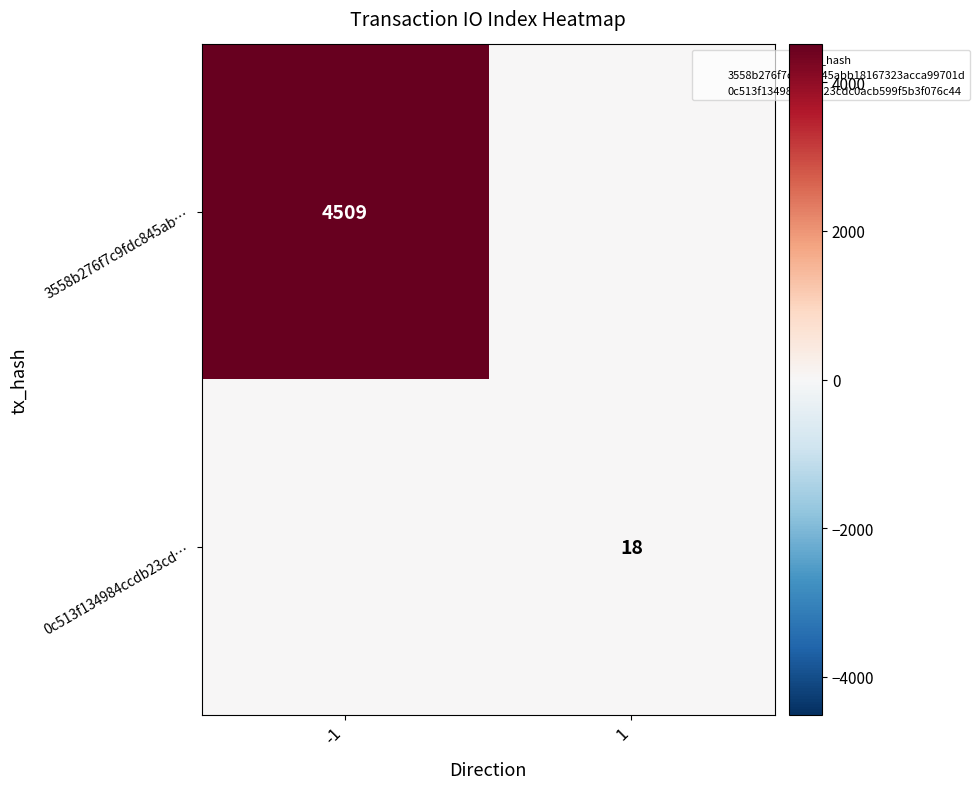

Rank the series by their maximum value, from lowest to highest.

3558b276f7c9fdc845abb18167323acca99701d, 0c513f134984ccdb23cdc0acb599f5b3f076c44, 0c513f134984ccdb23cd…, 3558b276f7c9fdc845ab…